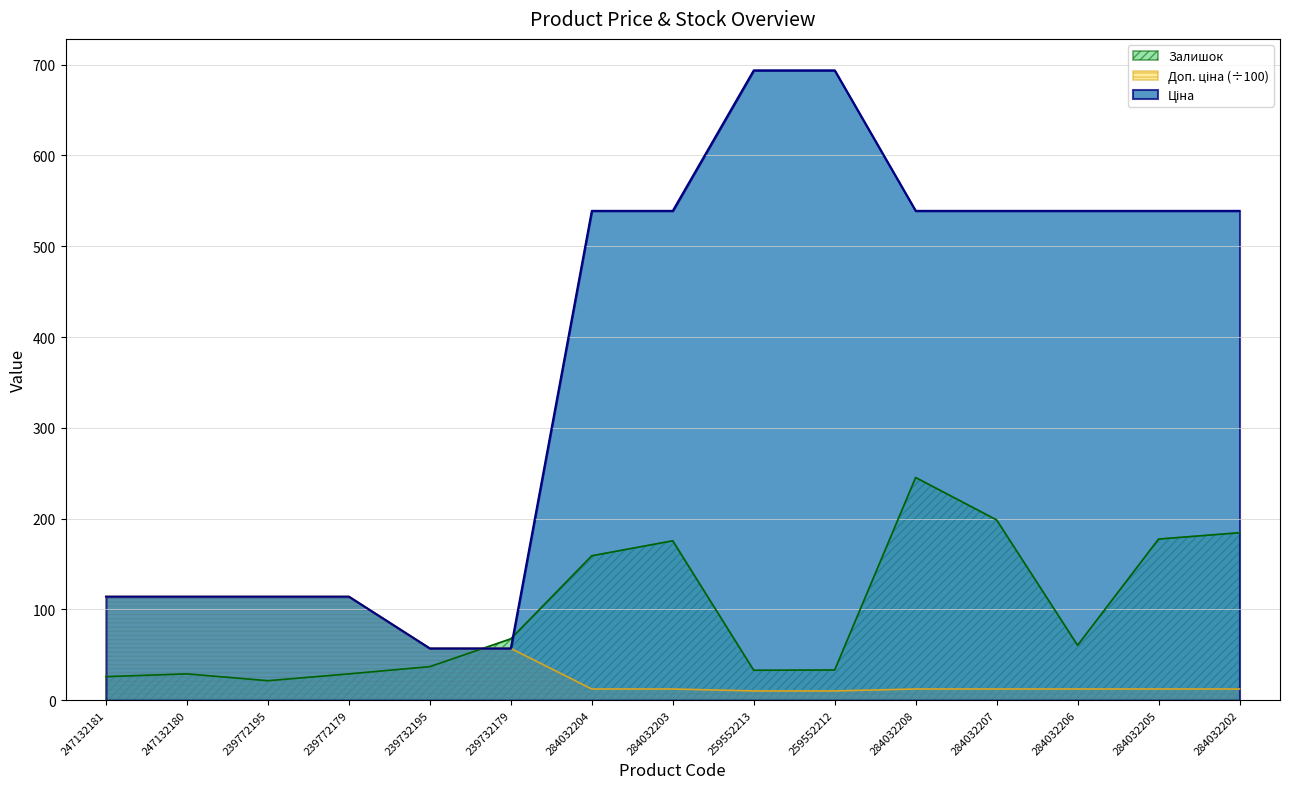

What is the difference between the Залишок values at 239732179 and 239772179?

38.6